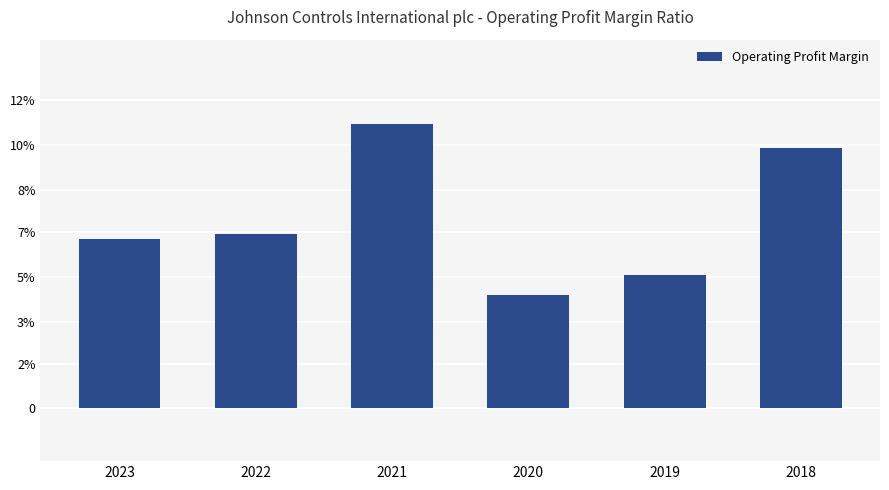

Are the bars horizontal?

No